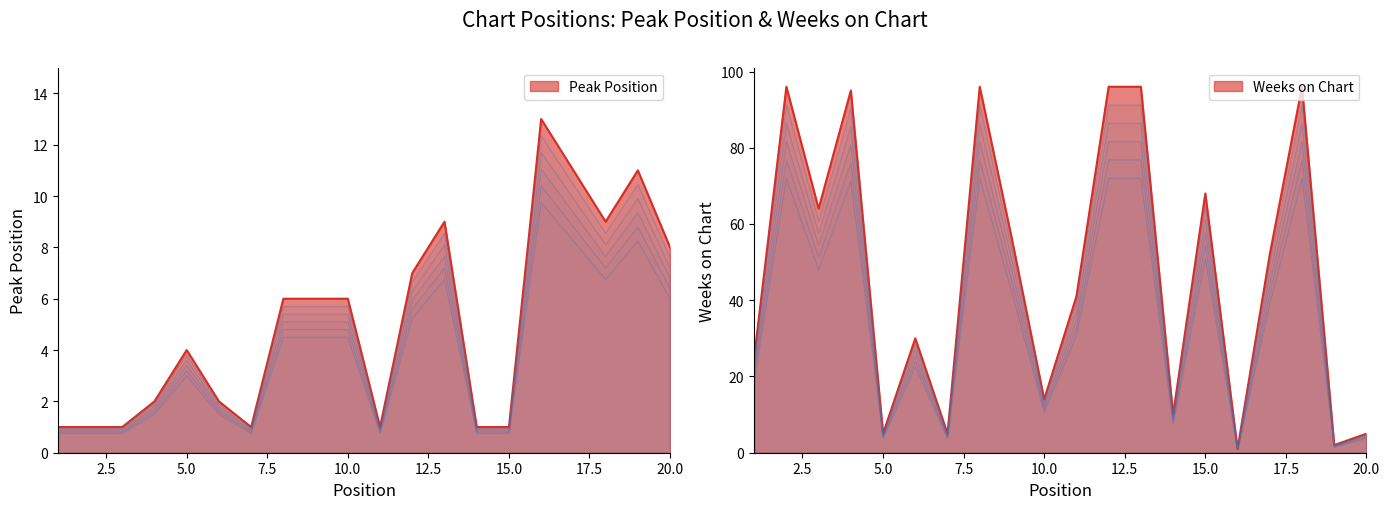

True or false: Peak Position has a value of 0.4 at 1.

False